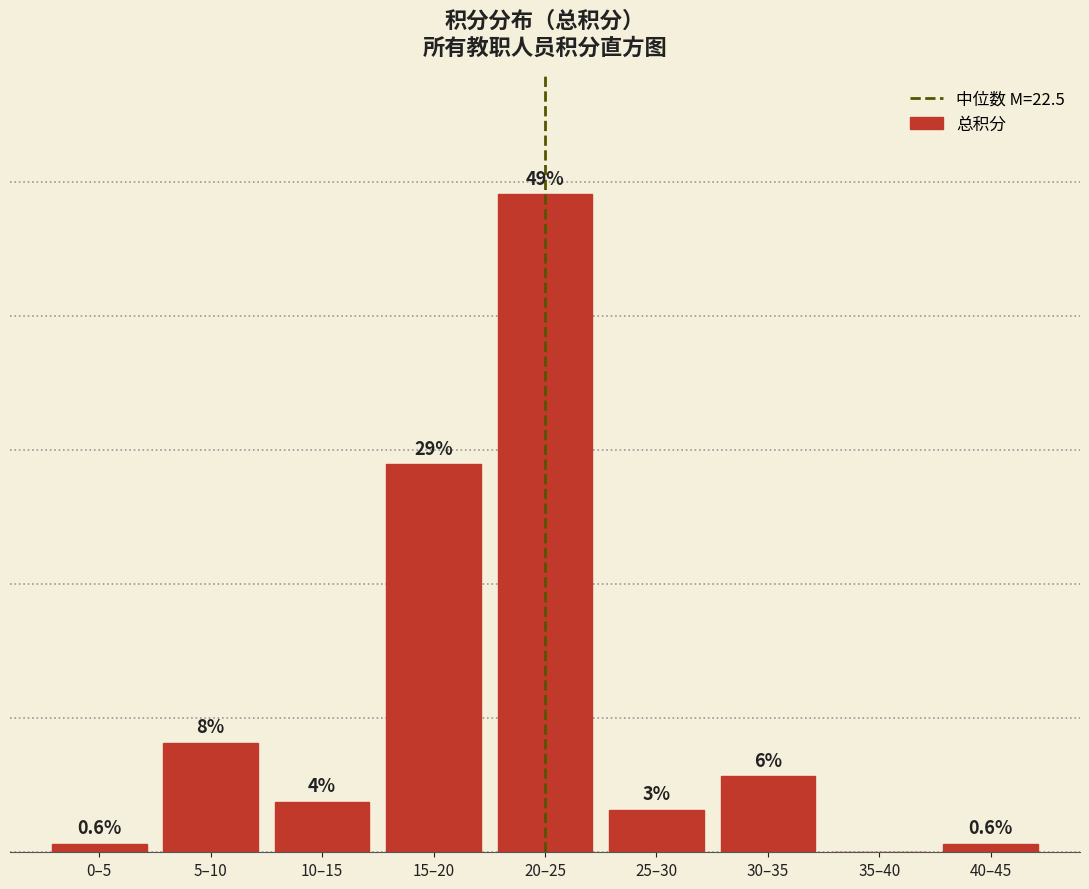

Between 25–30 and 30–35, which is larger?

30–35